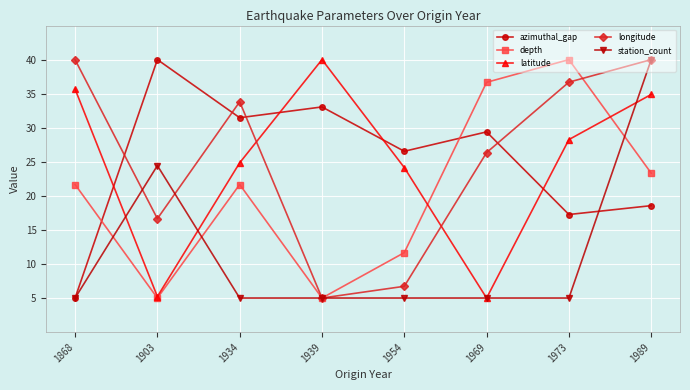

What is the average value of the station_count series?

11.8